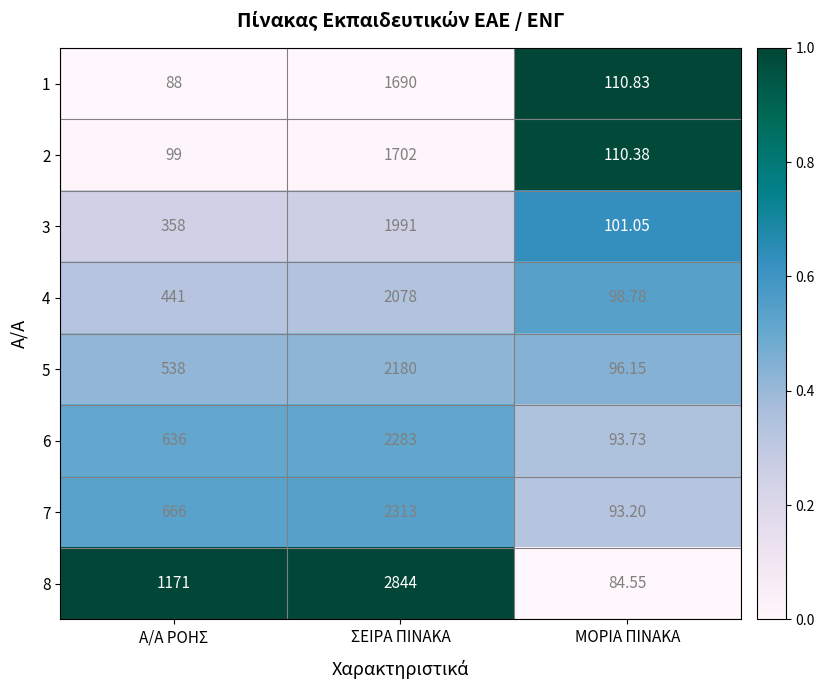

Where is 5 nearest to the value 1138?

Α/Α ΡΟΗΣ